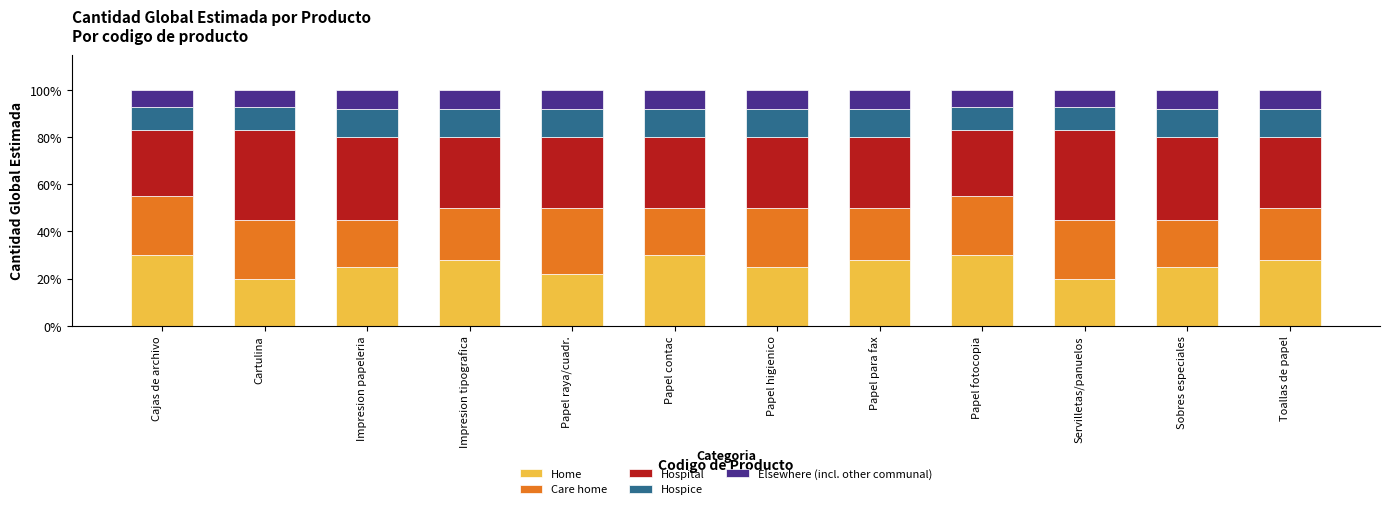

Are the bars horizontal?

No